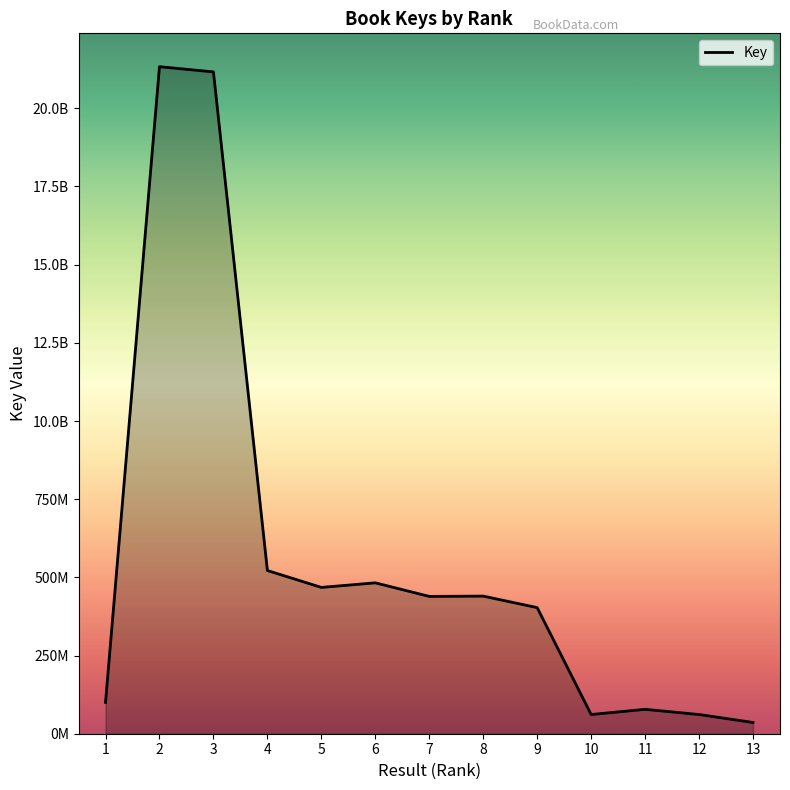

How many interior local peaks (higher than both neighbors) does the data have?

4